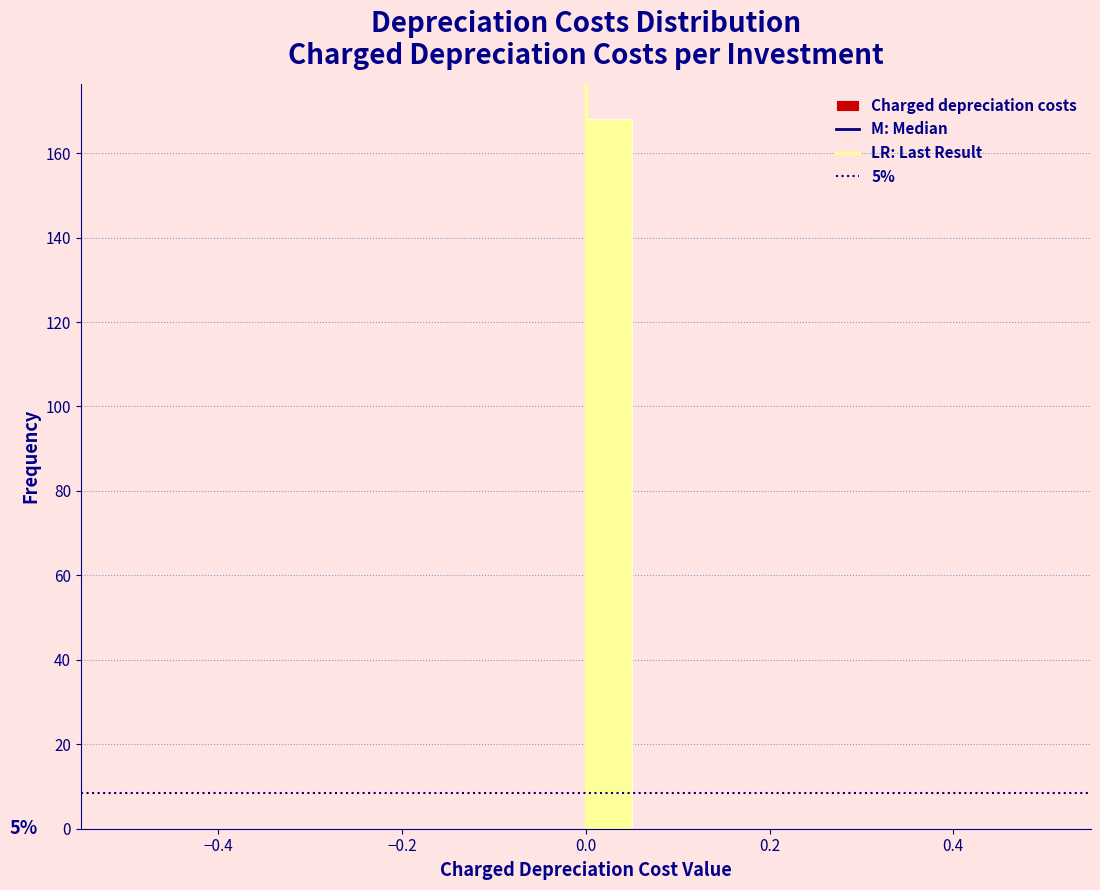

Around what value on the x-axis is the tallest bar? Give the approximate position of its centre, as read against the axis.

0.02